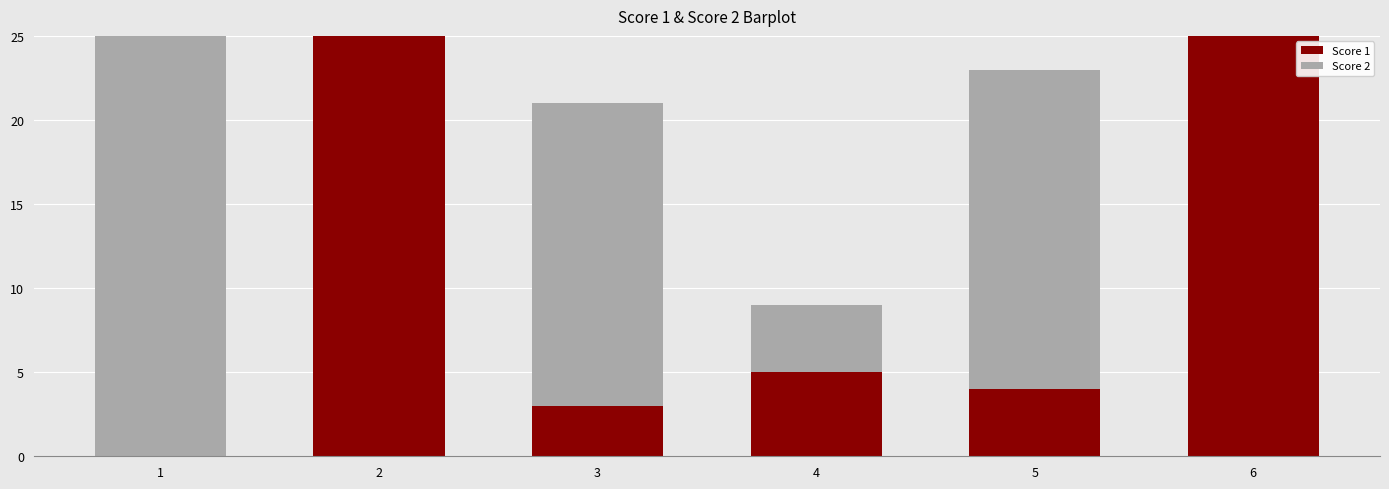

What is the maximum value for Score 1?

25